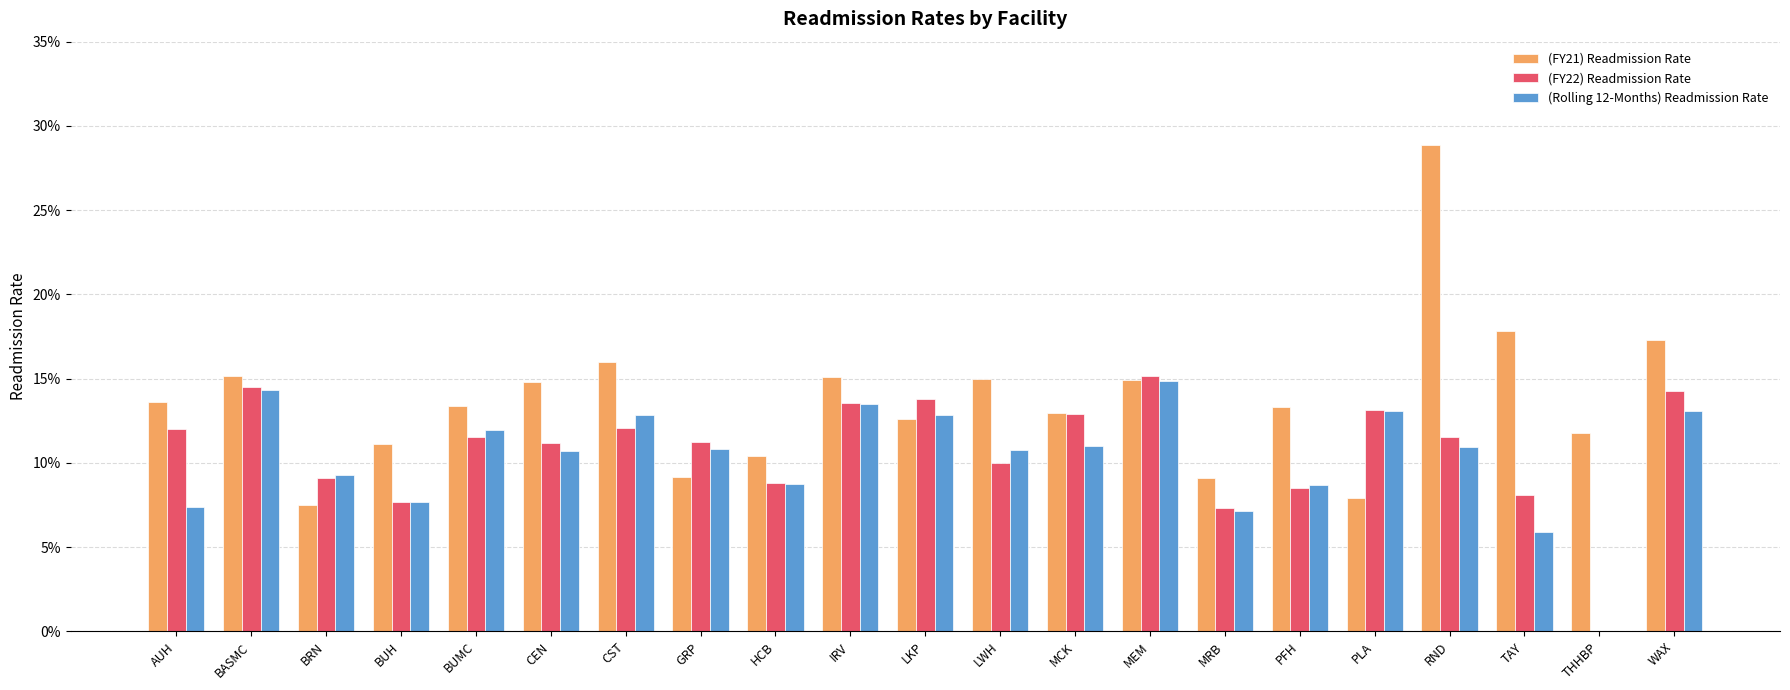

What is the total value across all series at BUH?

0.3